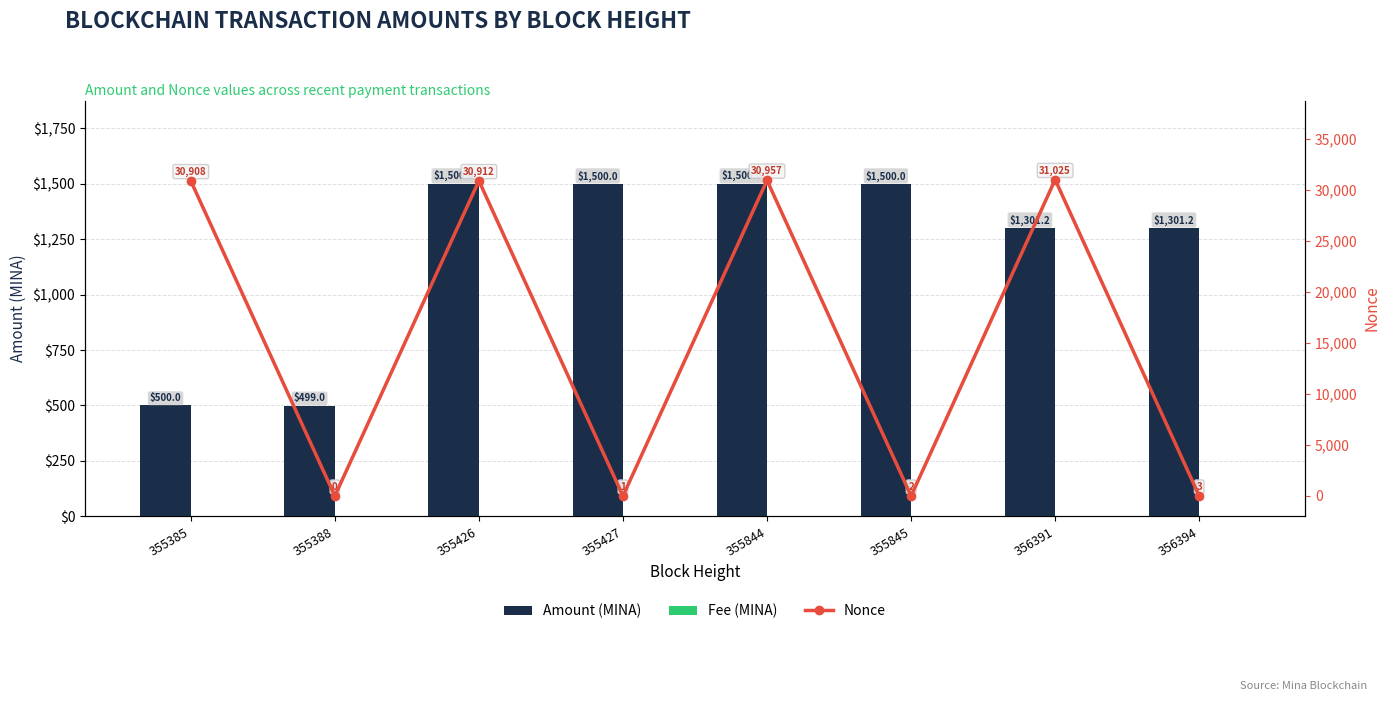

The value of Nonce at 356394 is 3.0. True or false?

True